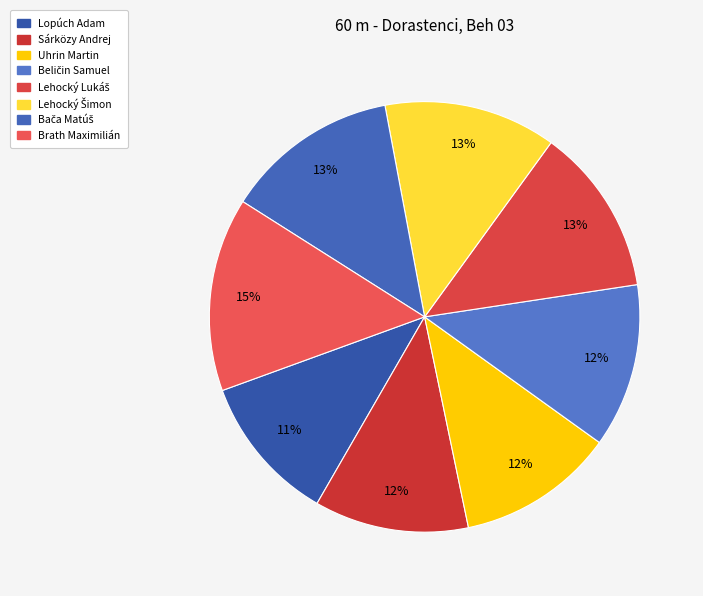

Which slice is the largest?

Brath Maximilián